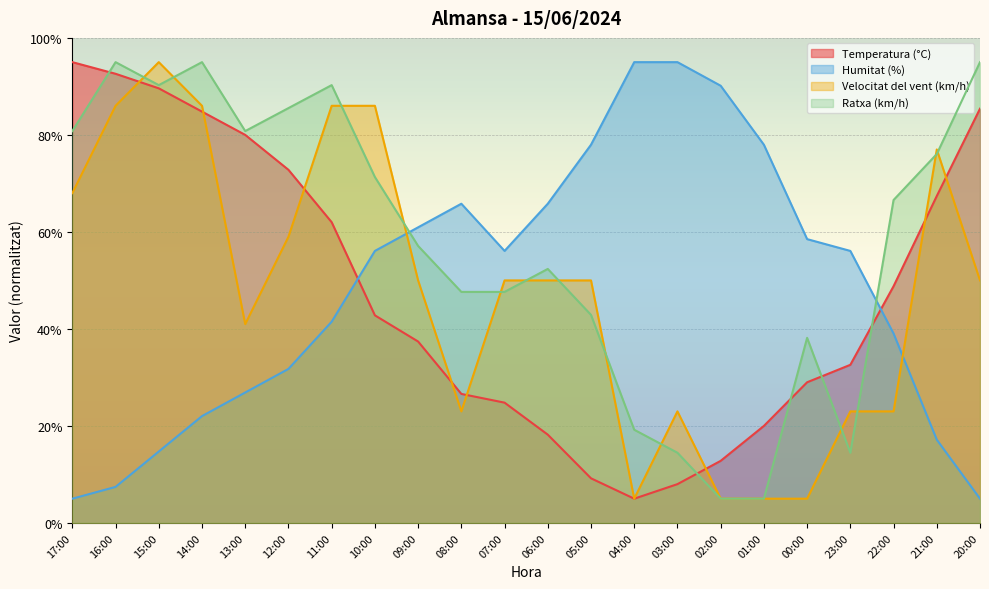

Is the value of Humitat (%) at 10:00 greater than the value of Temperatura (°C) at 03:00?

Yes